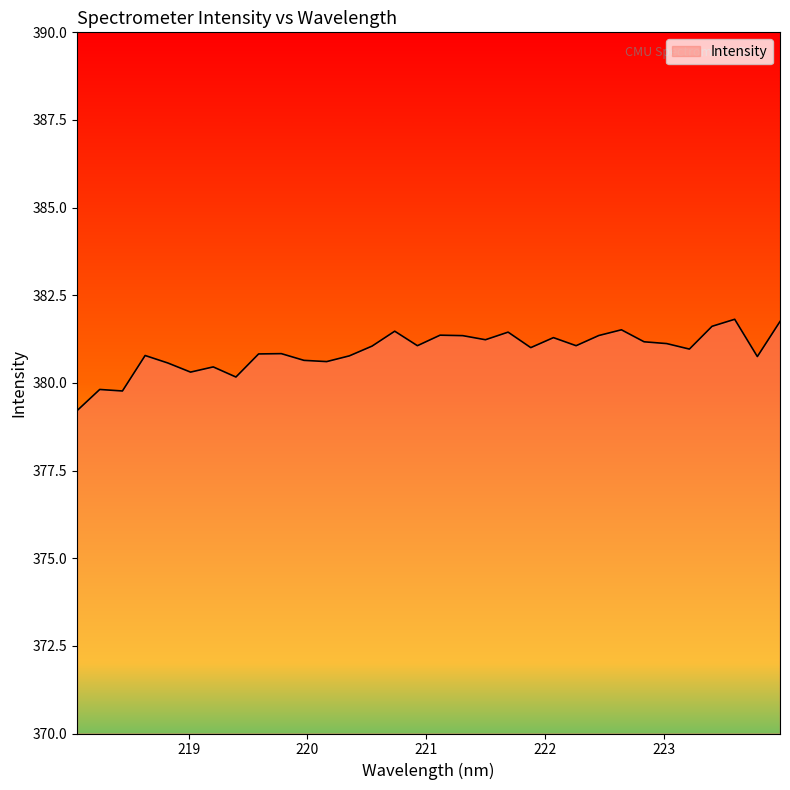

How many series are shown in this chart?

1